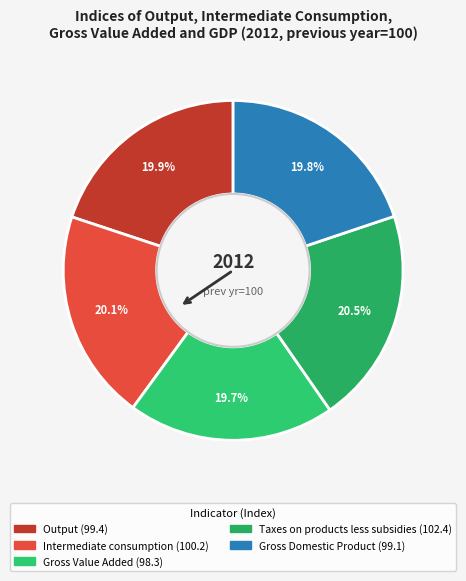

How many slices are in this pie chart?

5